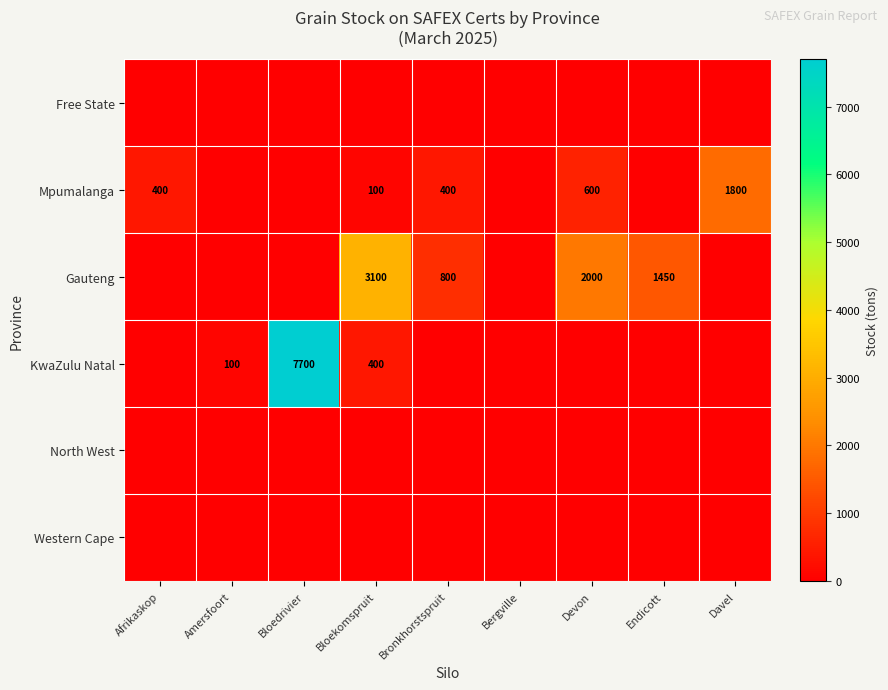

What is the sum of the Mpumalanga values at Davel and Devon?

2400